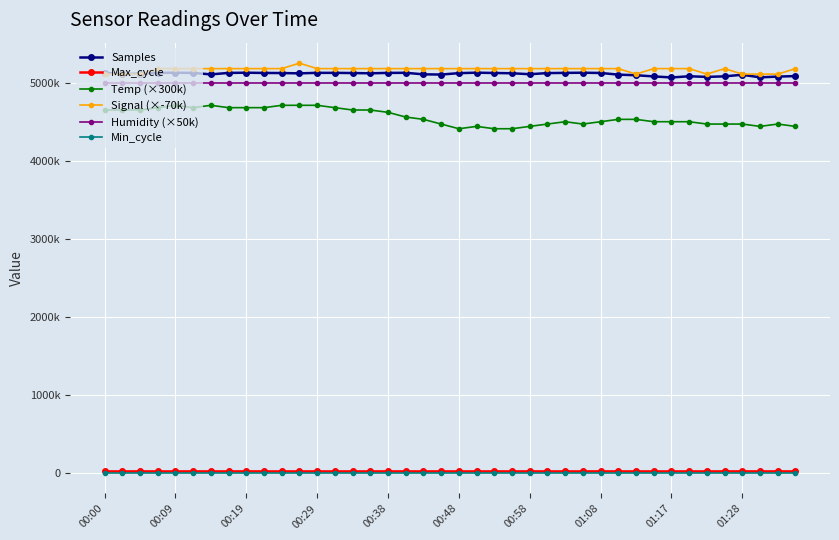

What is the sum of all Signal (×-70k) values?

206710000